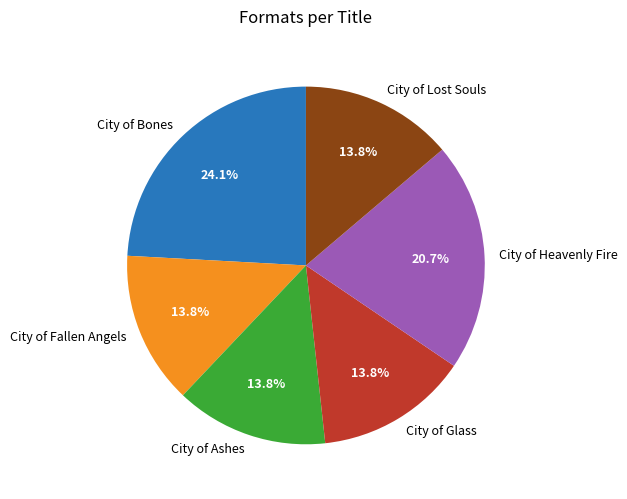

How many segments does this pie chart have?

6